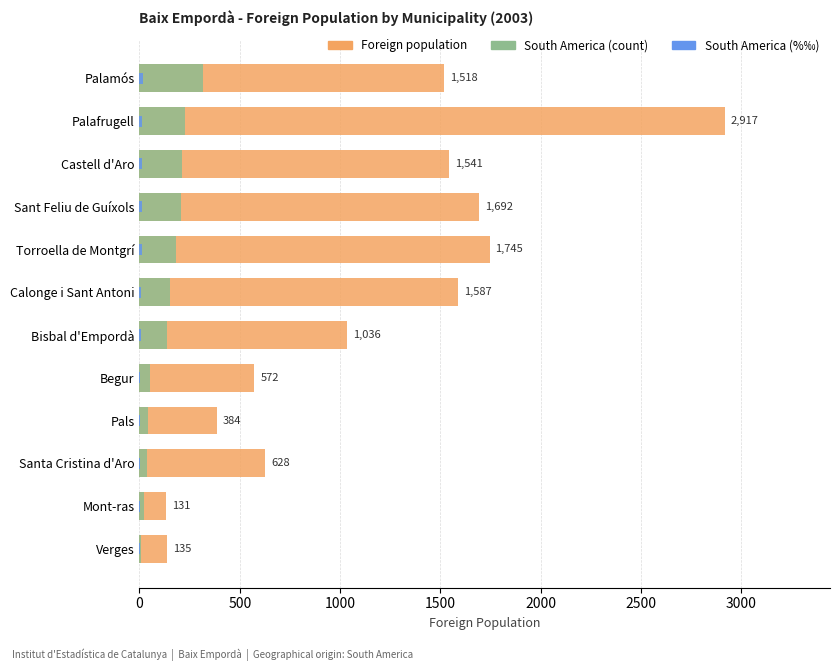

At 3000, list the series in order from largest to smallest.

Foreign population, South America (count), South America (%‰)